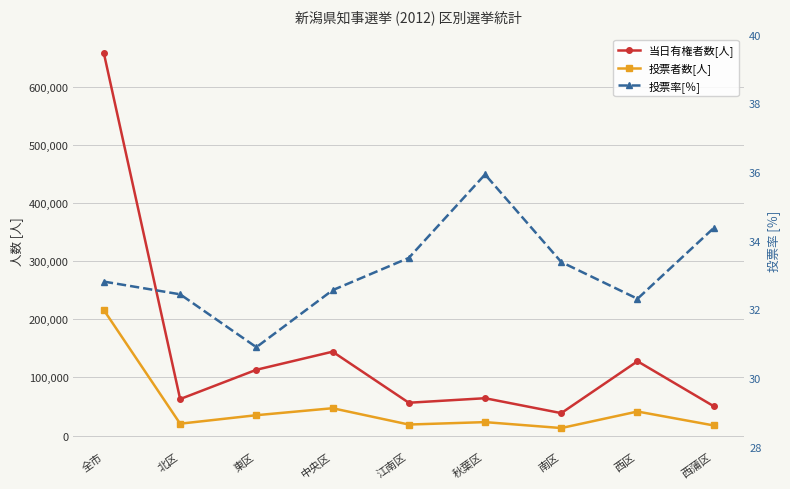

How many categories are shown in the chart?

9